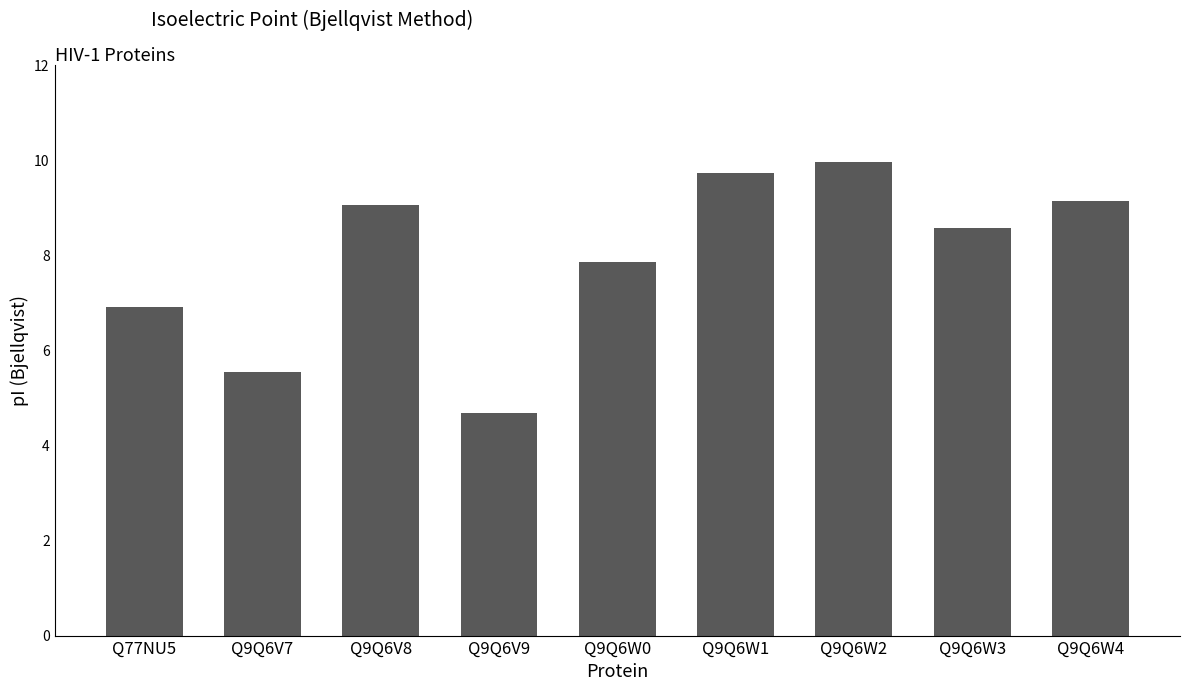

What is the change in value from Q77NU5 to Q9Q6W4?

+2.2